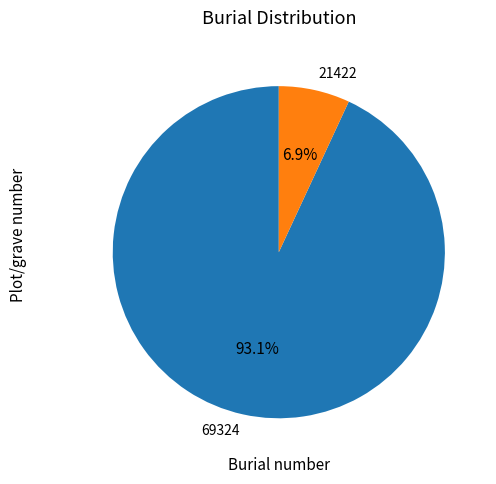

The 69324 slice represents 93% of the pie. True or false?

True